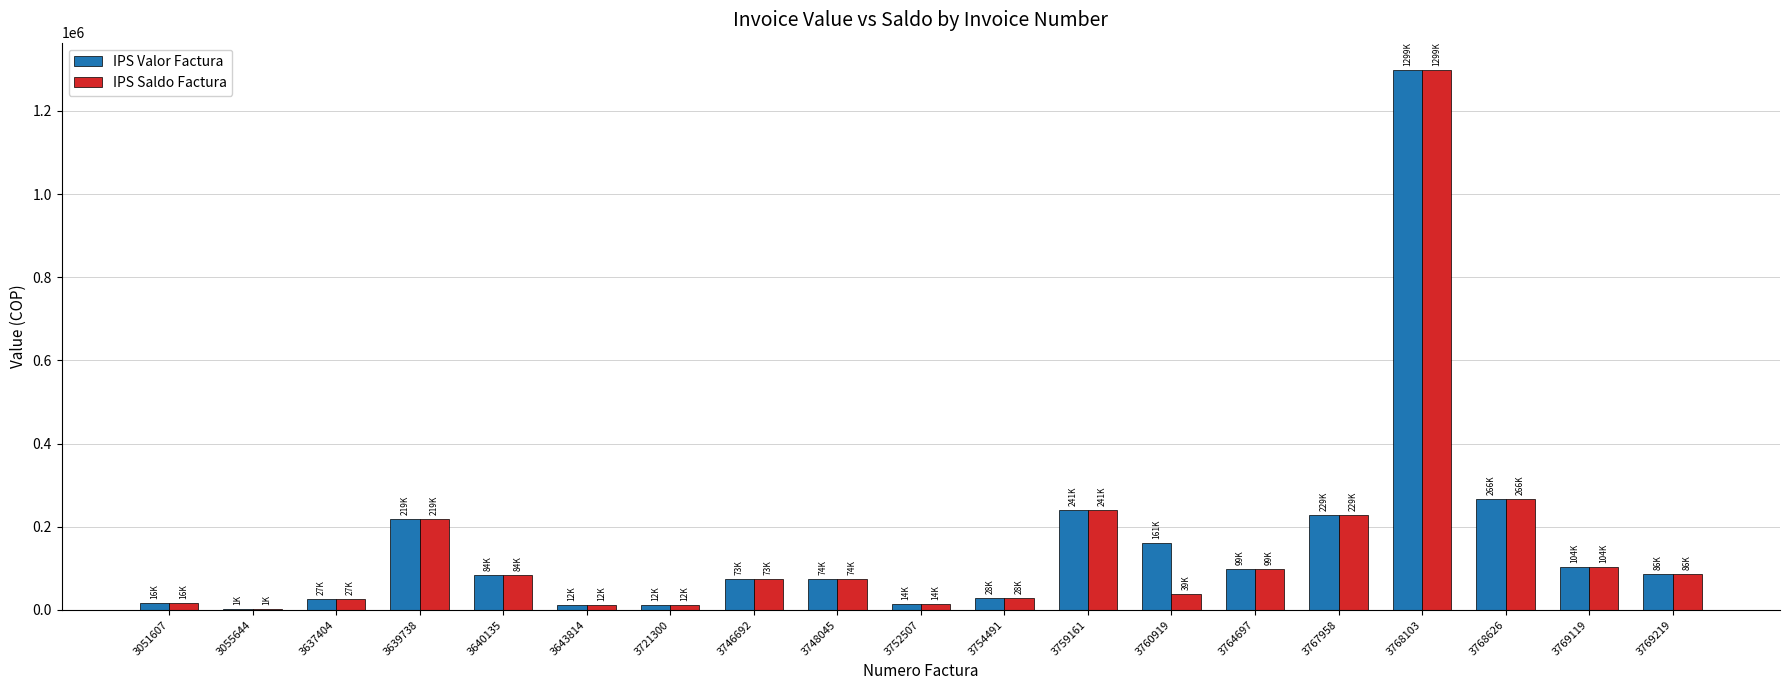

Is the value of IPS Valor Factura at 3639738 greater than the value of IPS Saldo Factura at 3768626?

No